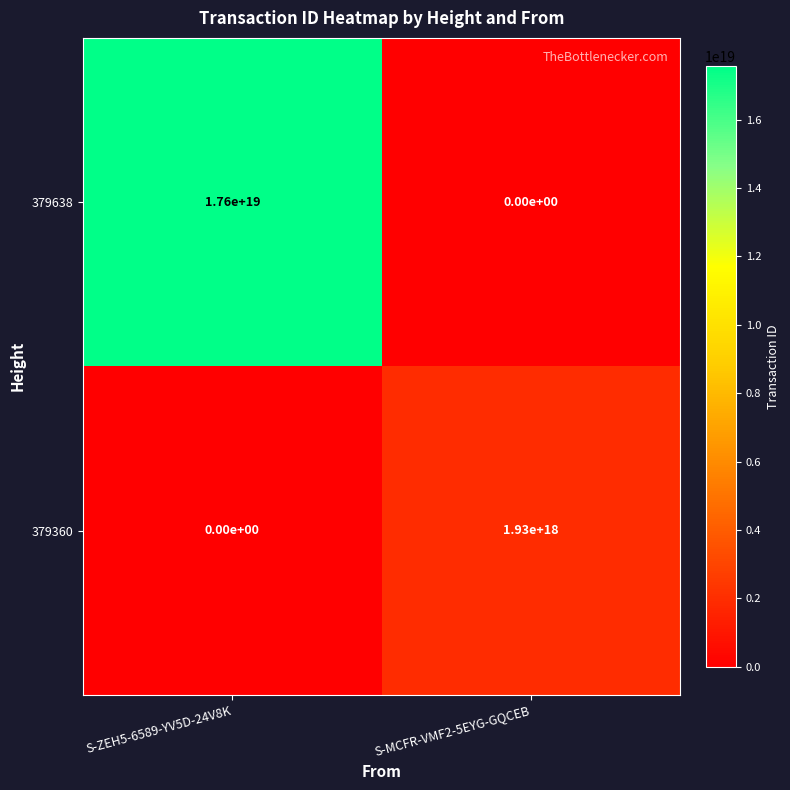

At how many categories does at least one series exceed 5005419694932813824?

1